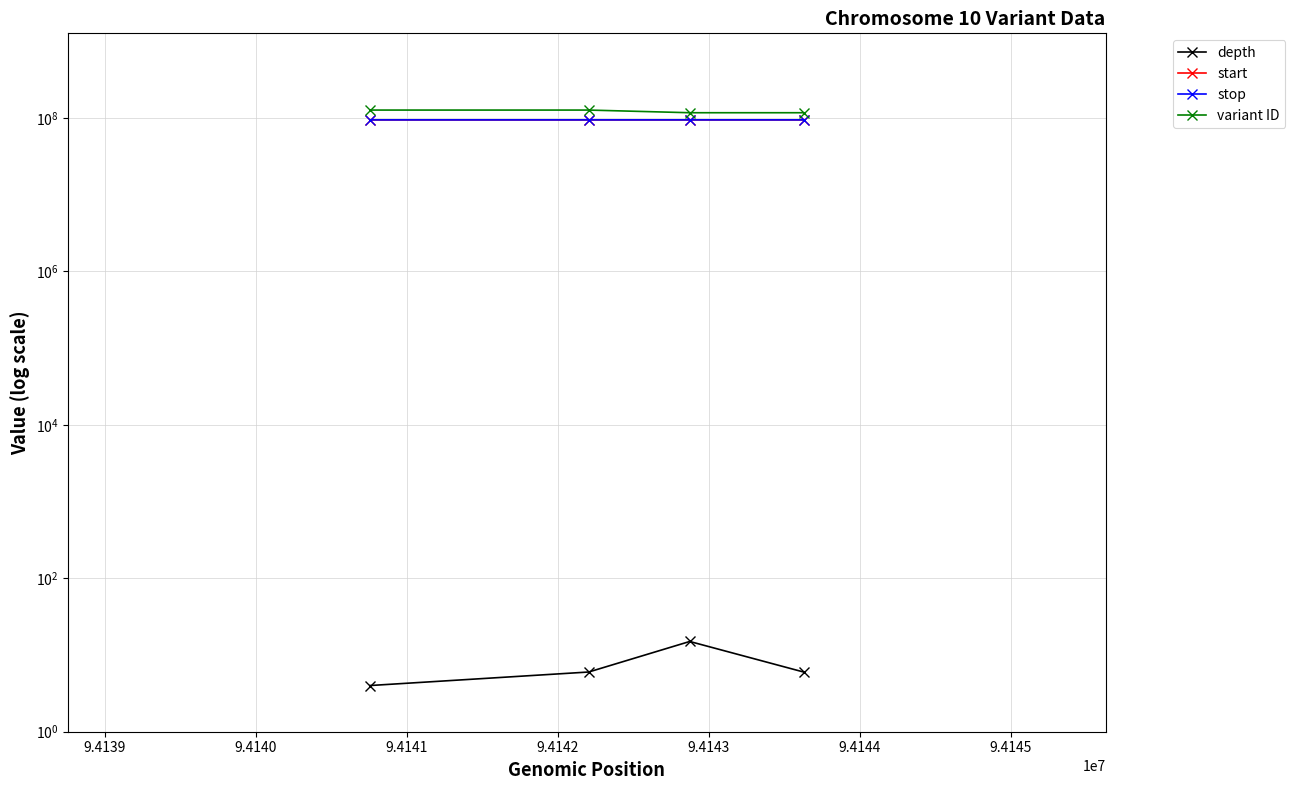

How many values in the variant ID series are below 126389942?

2